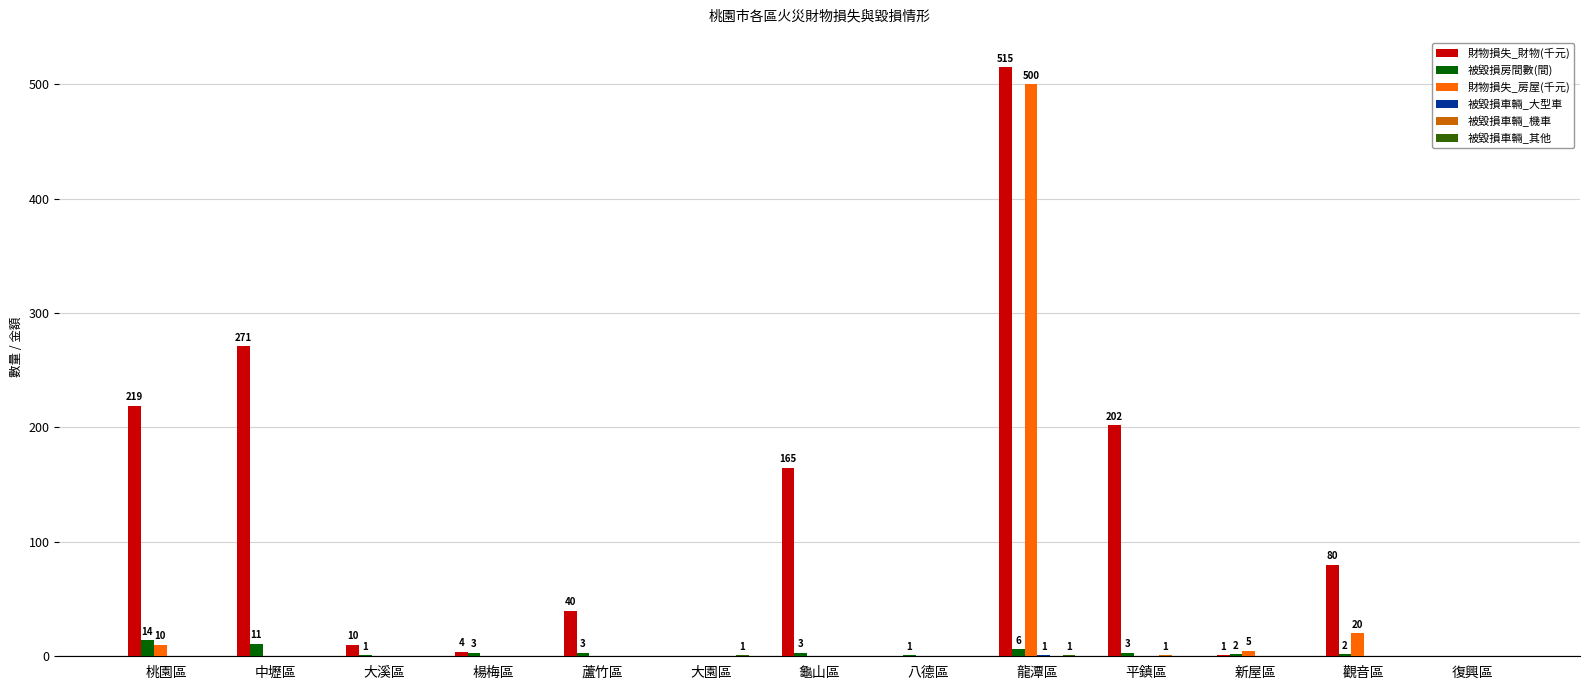

At which category does the chart reach its peak across all series?

龍潭區